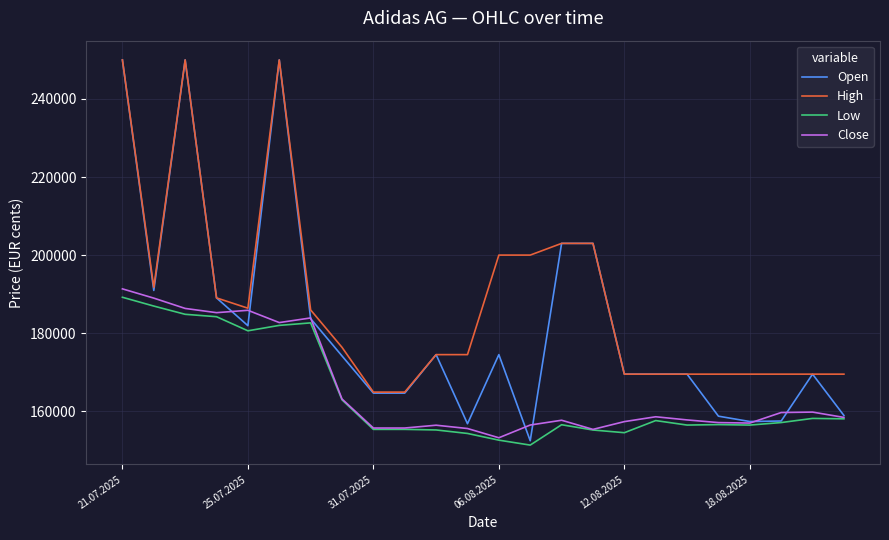

What is the maximum value shown in the chart?

250000